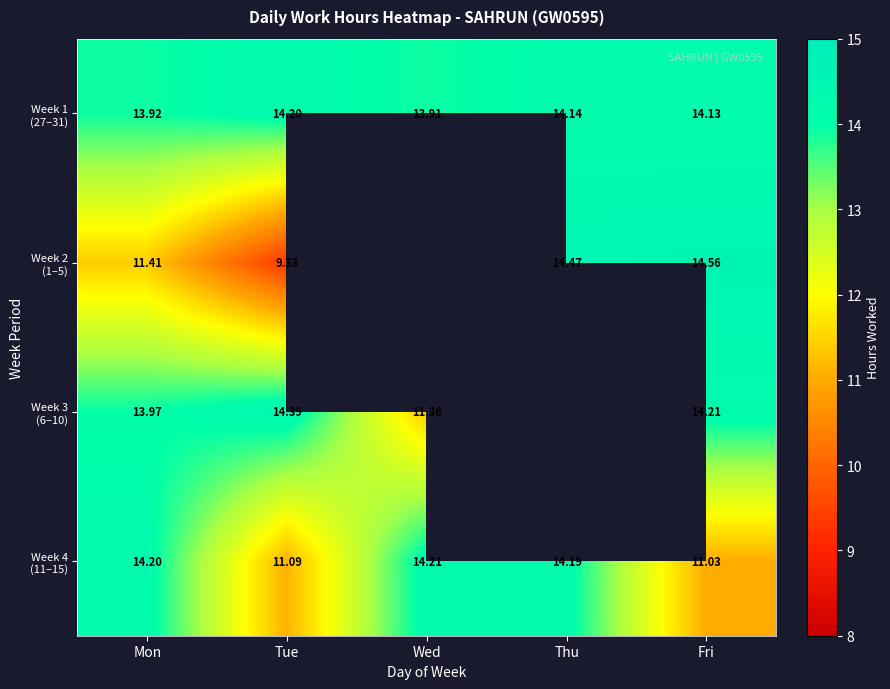

What is the difference between the Week 2 (1–5) values at Tue and Wed?

9.3